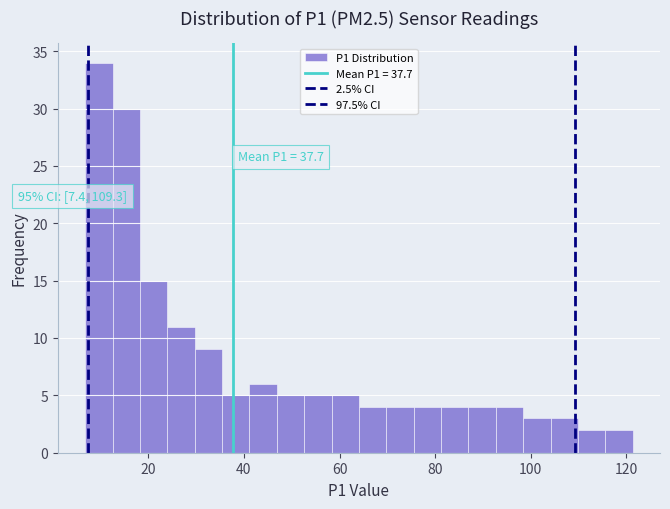

Read against the x-axis, roughly where is the centre of the tallest bar?

10